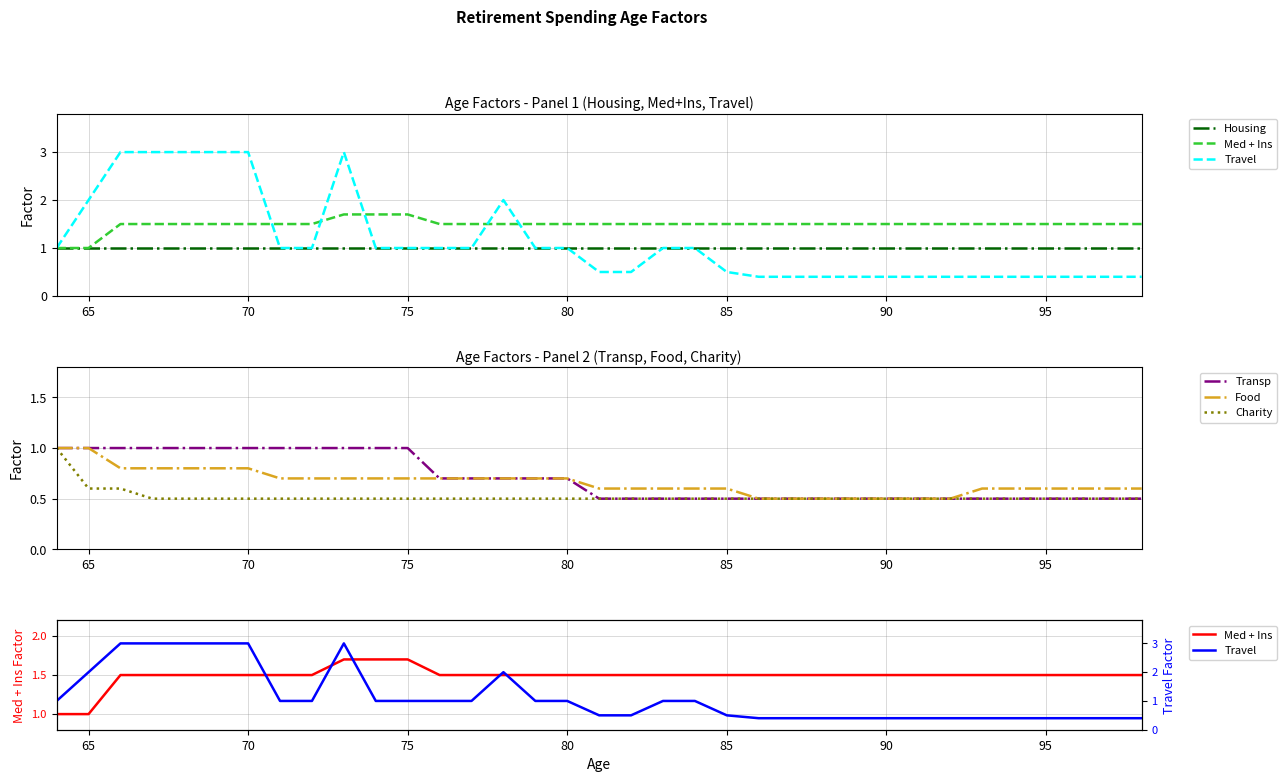

How many data points does each series have?

35